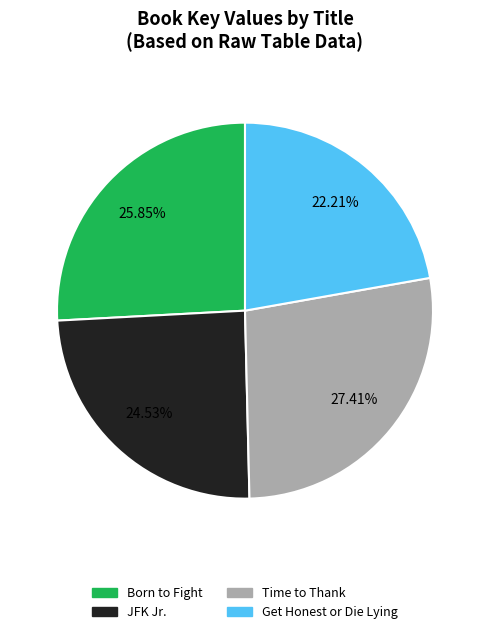

What is the ratio of the value at Get Honest or Die Lying to the value at Time to Thank?

0.8